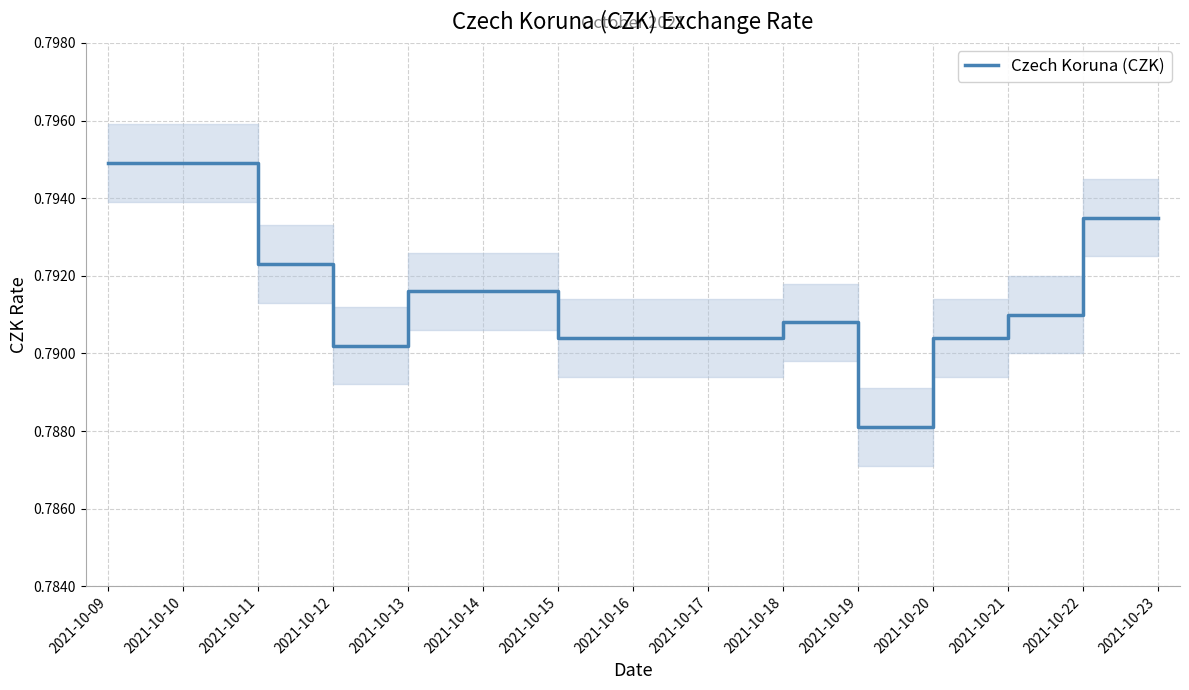

List the labels in order of value, smallest first.

2021-10-19, 2021-10-12, 2021-10-15, 2021-10-16, 2021-10-17, 2021-10-20, 2021-10-18, 2021-10-21, 2021-10-13, 2021-10-14, 2021-10-11, 2021-10-22, 2021-10-23, 2021-10-09, 2021-10-10